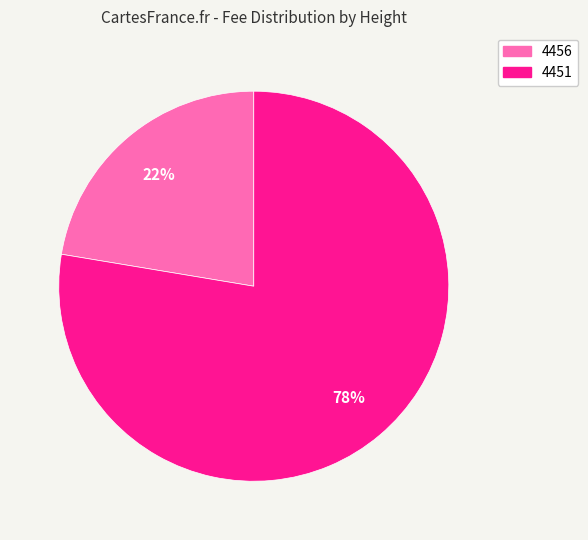

Count the number of slices in the pie.

2